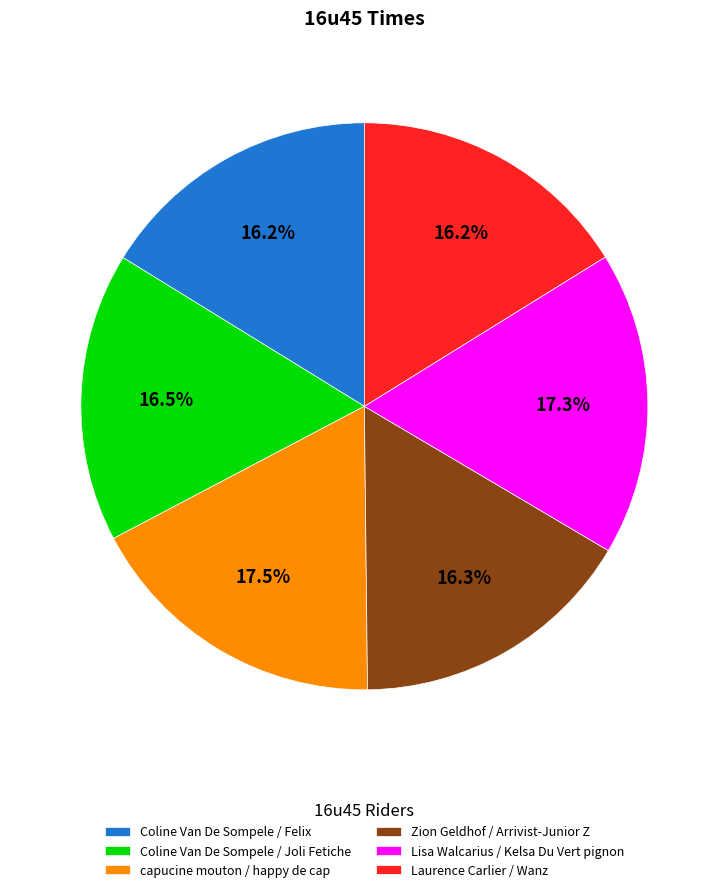

How many slices are in this pie chart?

6